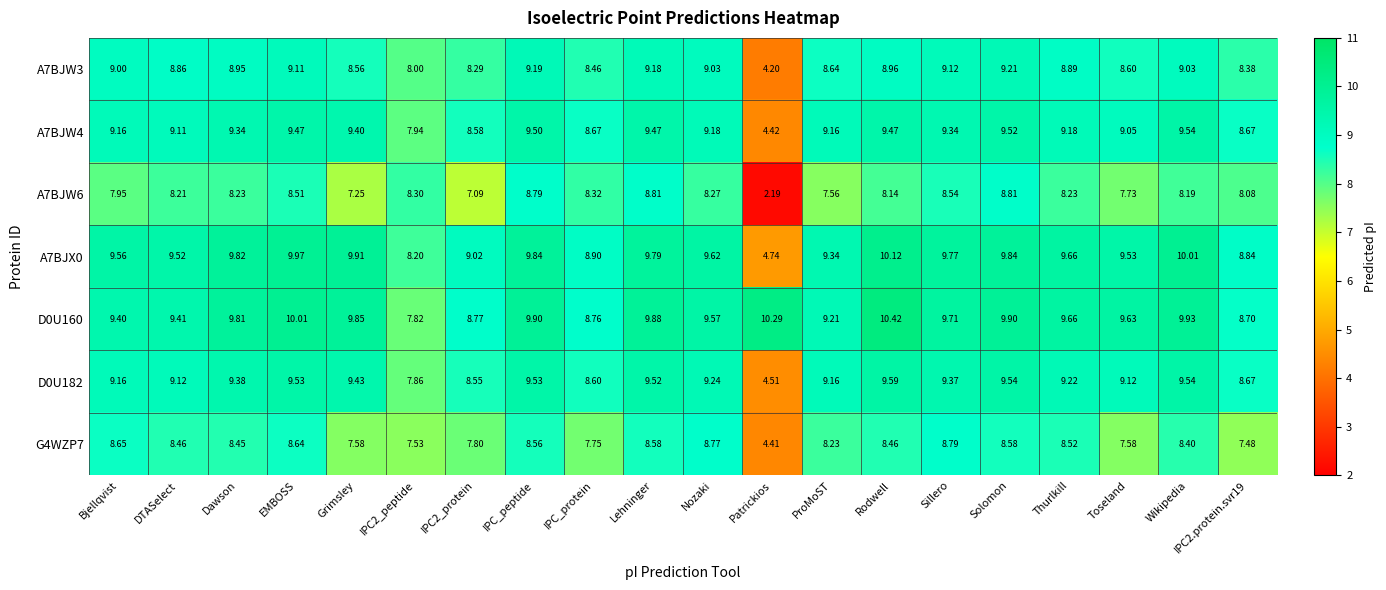

Rank the series by their maximum value, from lowest to highest.

G4WZP7, A7BJW6, A7BJW3, A7BJW4, D0U182, A7BJX0, D0U160